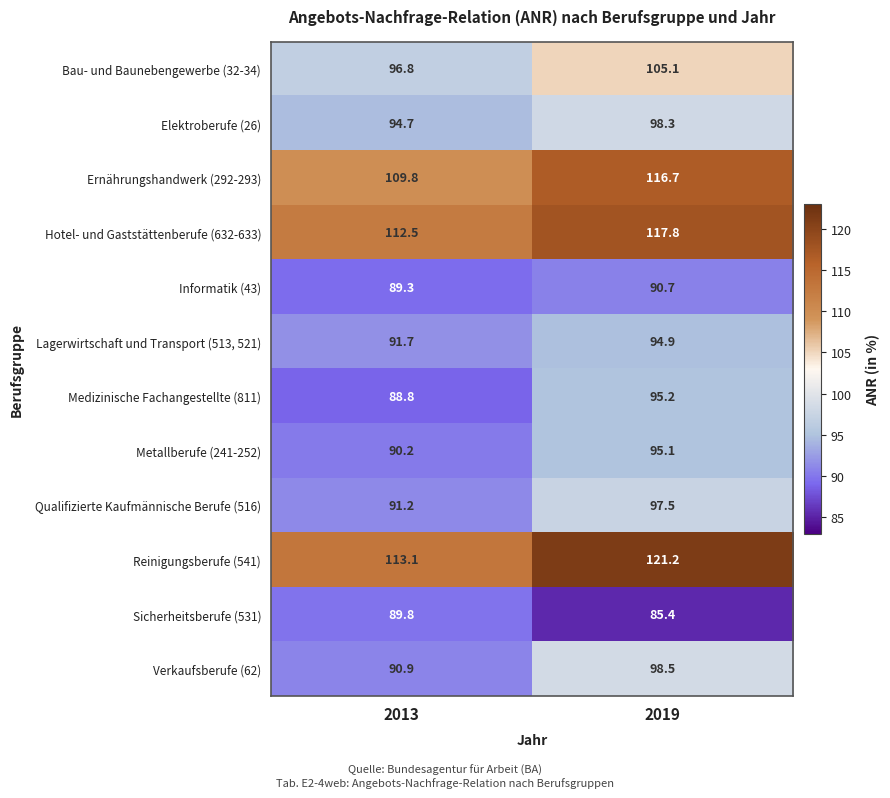

How many data points does each series have?

2